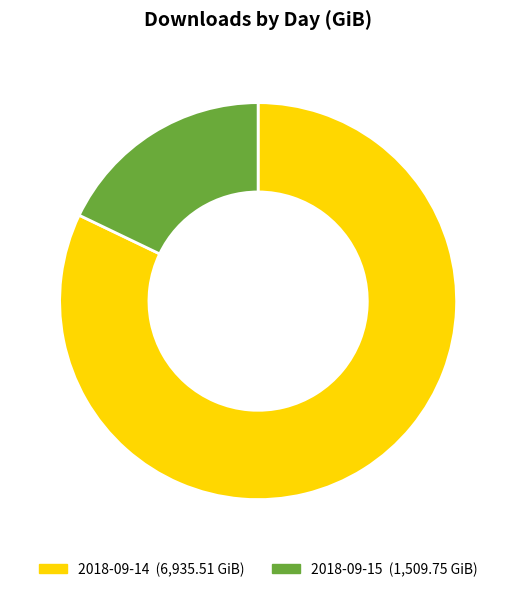

True or false: 2018-09-15 accounts for 18% of the total.

True